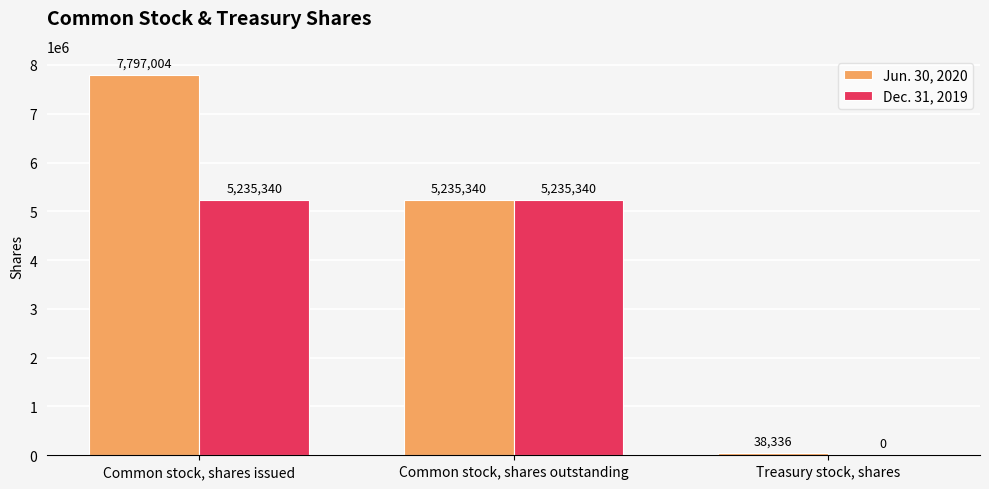

Is it true that Dec. 31, 2019 equals 2694884 at Common stock, shares outstanding?

False